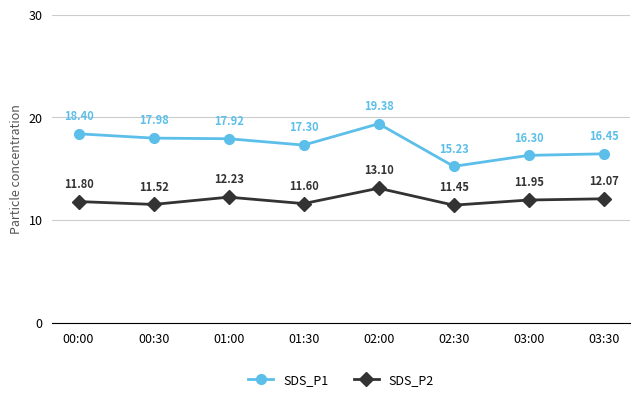

True or false: SDS_P2 and SDS_P1 cross at least once.

False